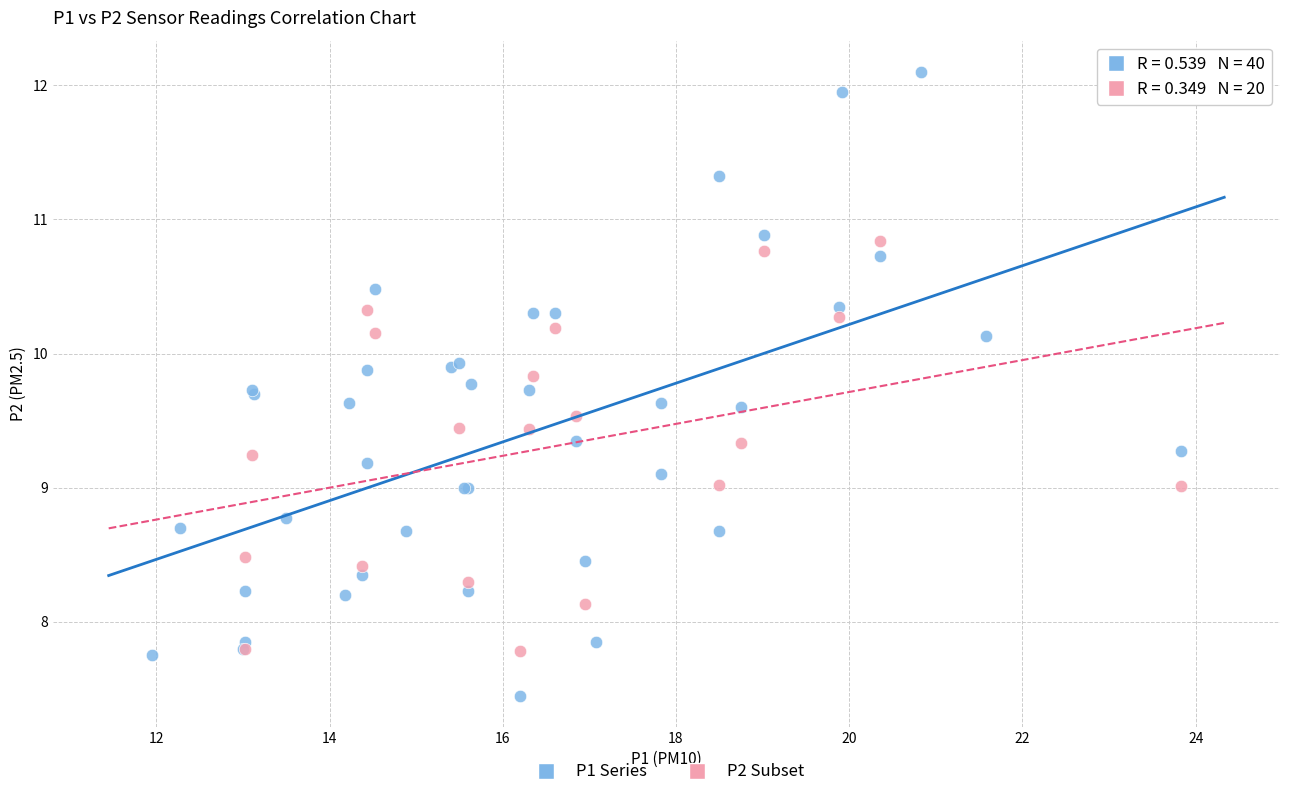

Which series contains the highest Y value?

P1 Series